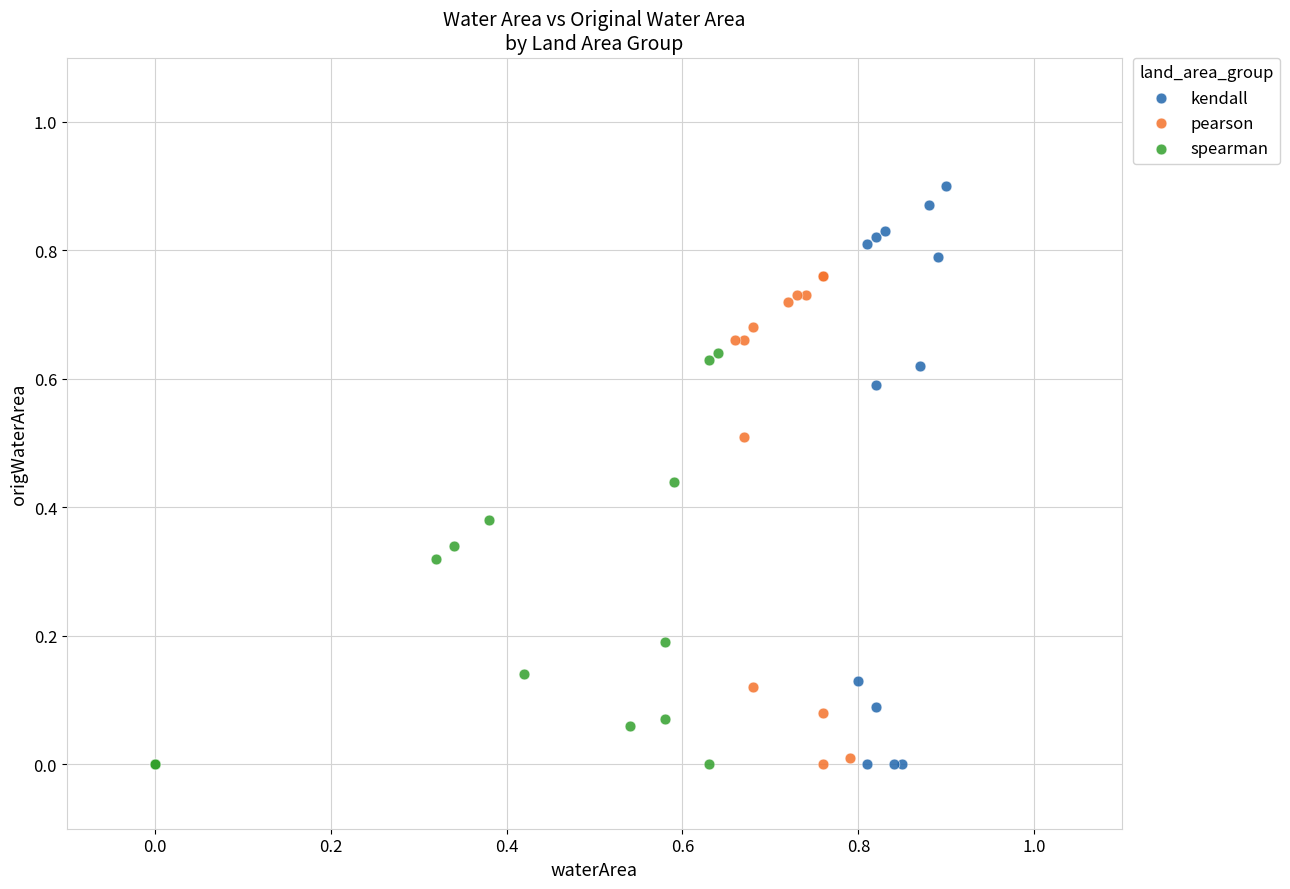

Which series contains the highest Y value?

kendall